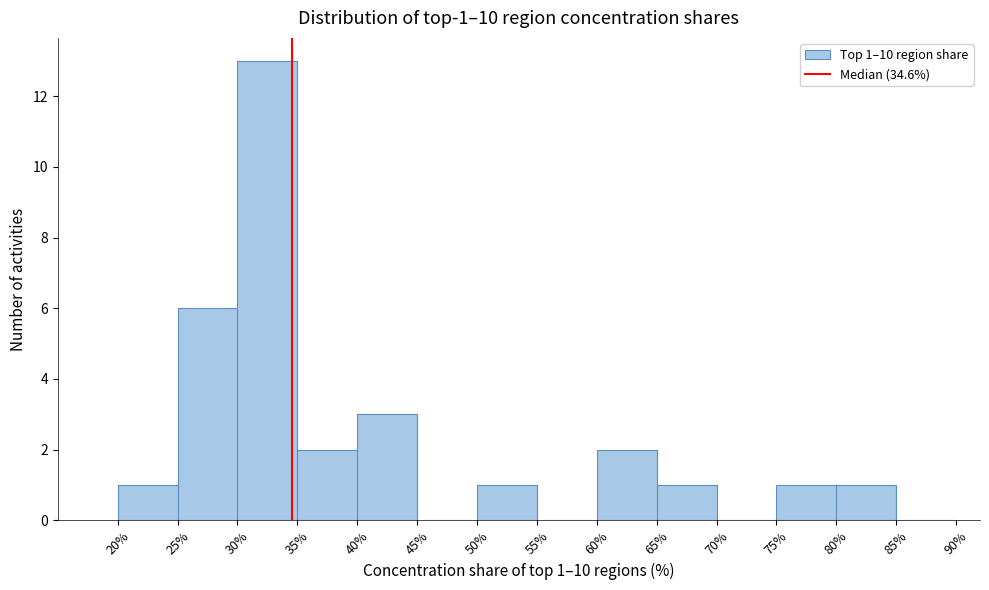

Over which range of the x-axis is the bar tallest?

30% to 35%